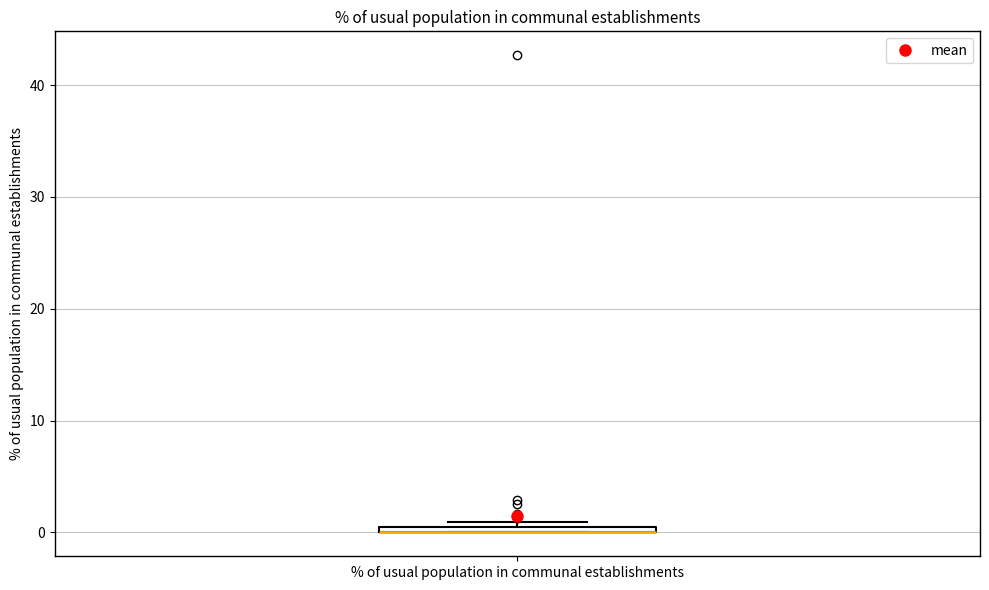

Where is the upper edge of the box for % of usual population in communal establishments on the y-axis? The values are not printed on the chart, so give them approximately, as read against the axis.

1